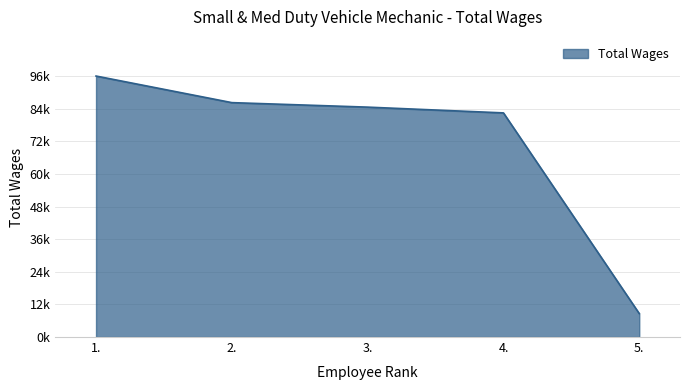

List the labels in order of value, largest first.

1., 2., 3., 4., 5.